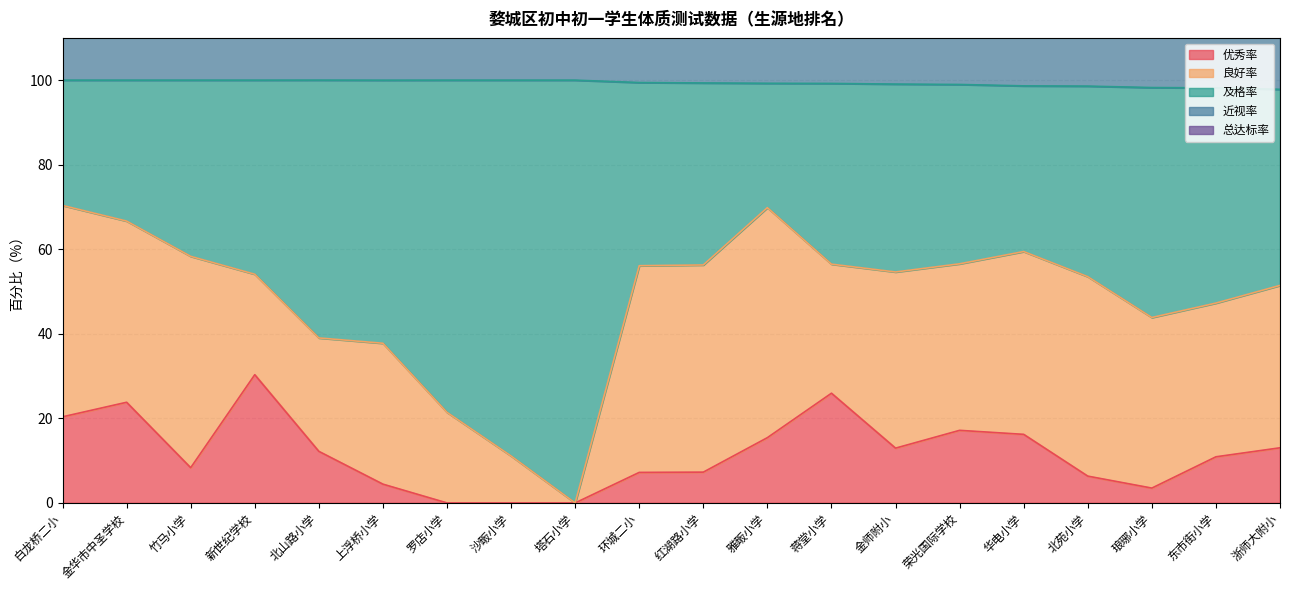

At which category is the sum across all series the highest?

金华市中圣学校